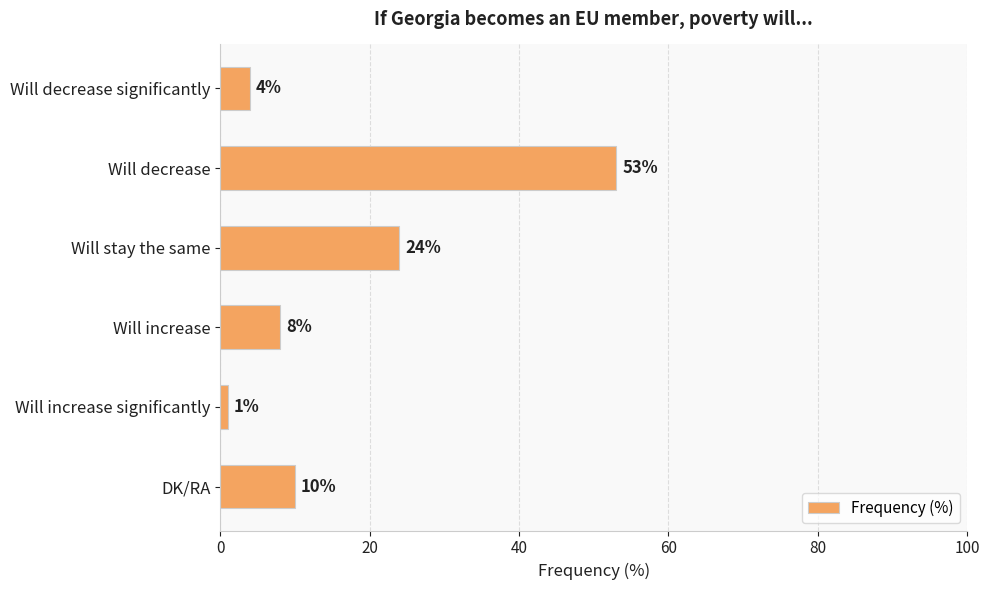

What is the ratio of the value at Will decrease to the value at Will increase?

6.6